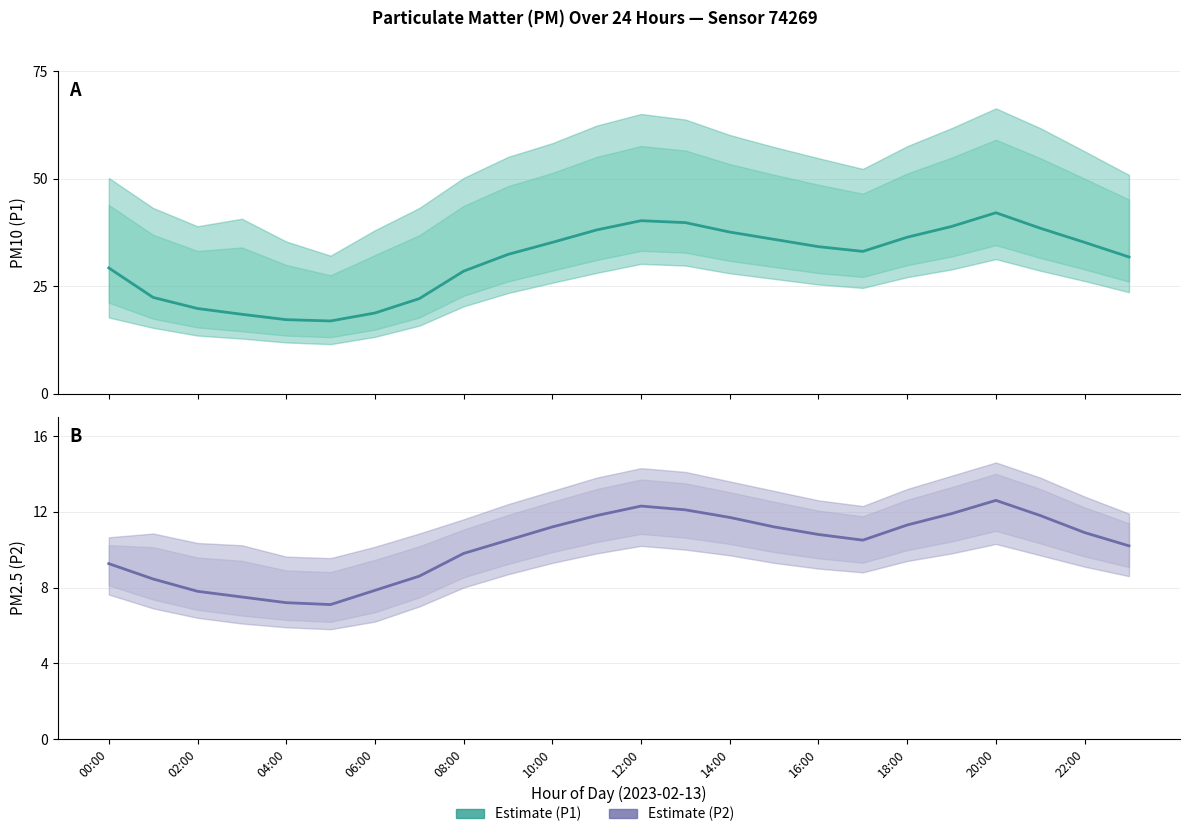

How many lines are shown in the chart?

2